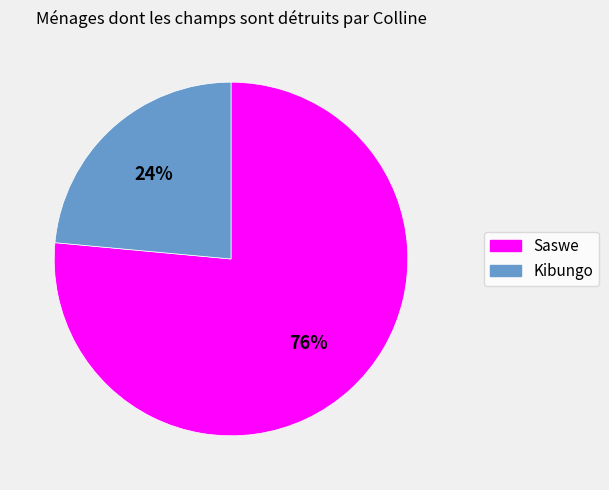

To the nearest percent, what portion does Saswe represent?

76%